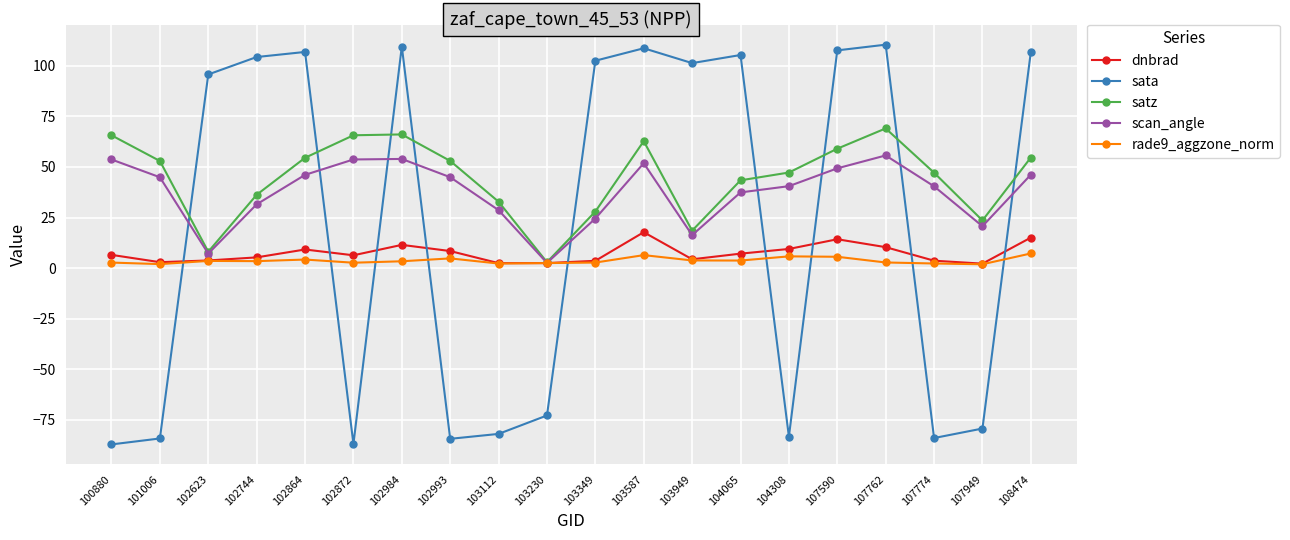

List the series in order of their peak value, lowest first.

rade9_aggzone_norm, dnbrad, scan_angle, satz, sata